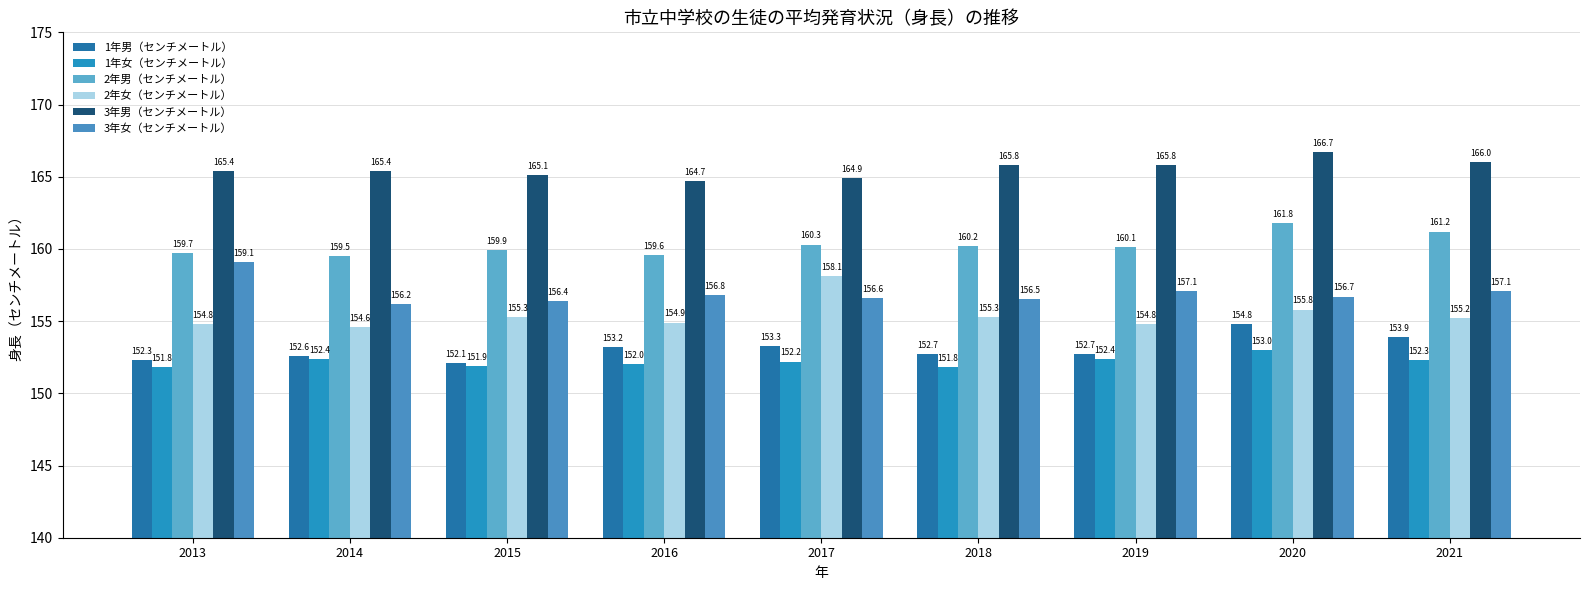

Are the bars grouped side by side (vs. stacked)?

Yes